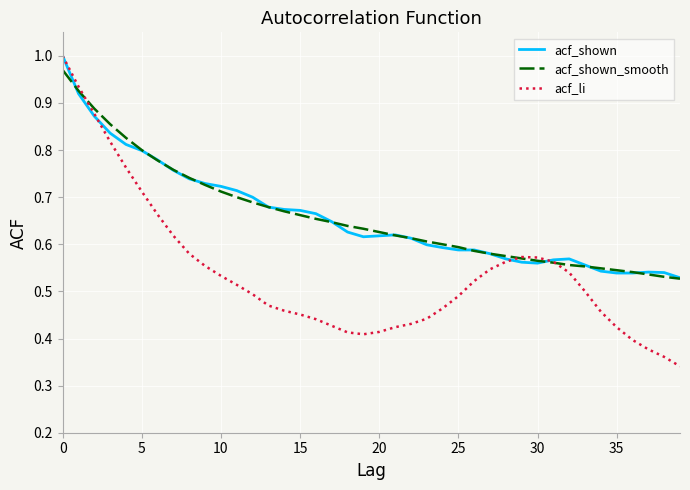

Which series has the widest spread of values?

acf_li